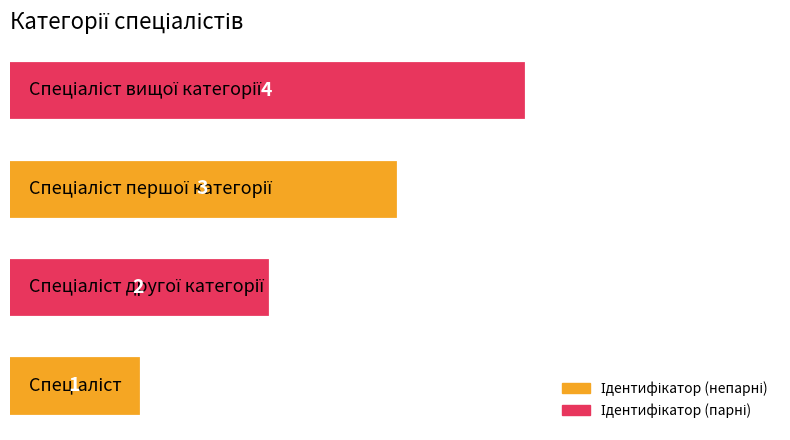

What is the difference between the maximum and minimum values?

3